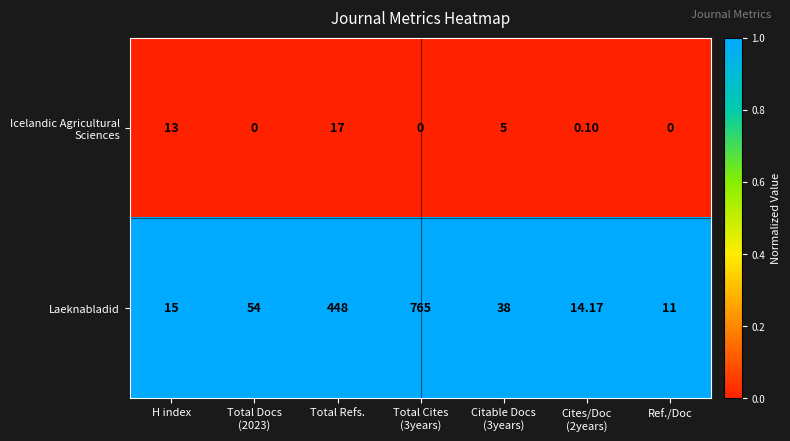

Which series has the largest range (max minus min)?

Laeknabladid